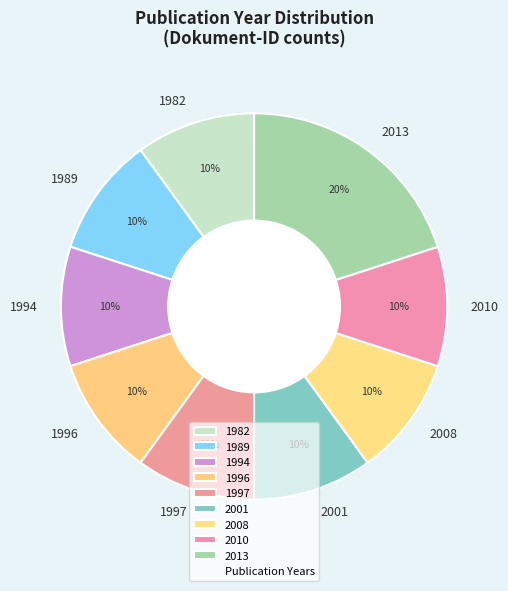

Which slice is the largest?

2013